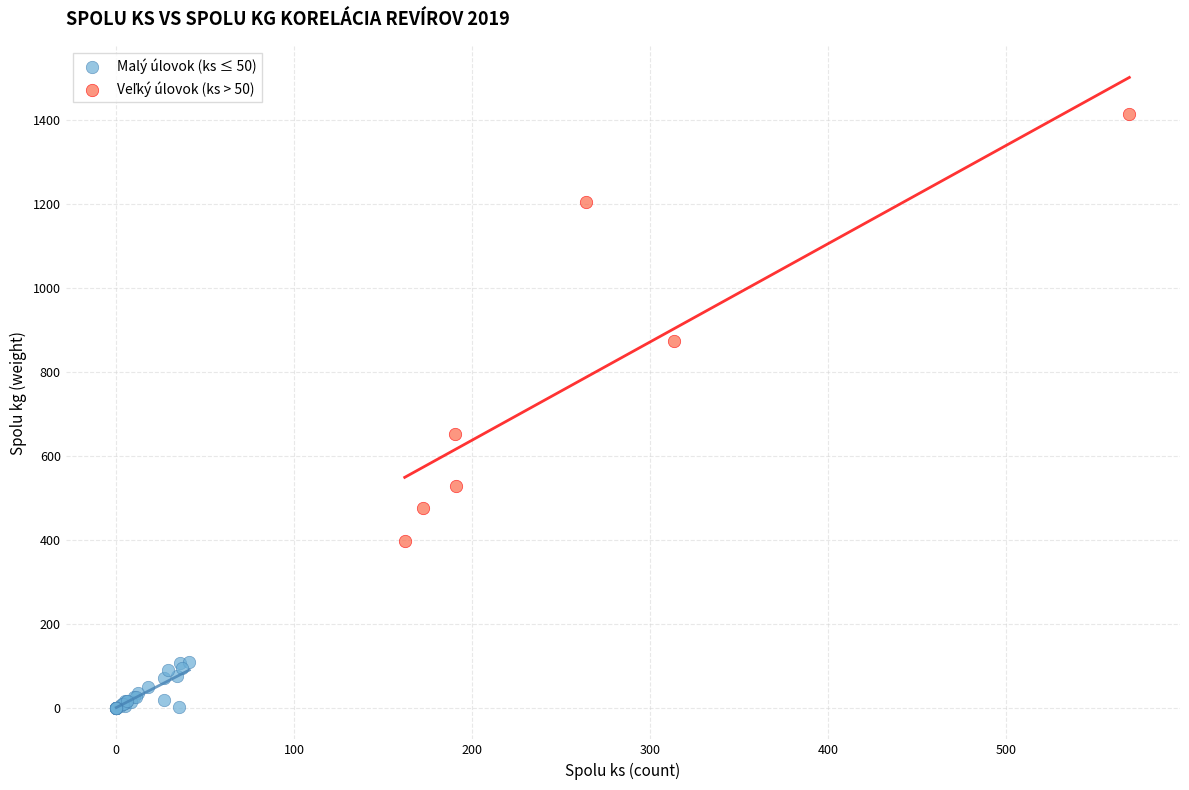

Which series reaches the minimum Y coordinate?

Malý úlovok (ks ≤ 50)